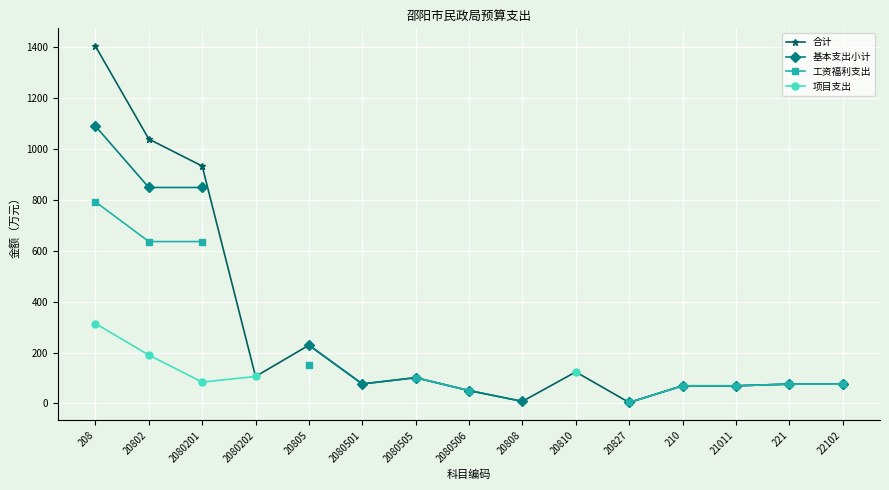

At 2080201, list the series in order from largest to smallest.

合计, 基本支出小计, 工资福利支出, 项目支出